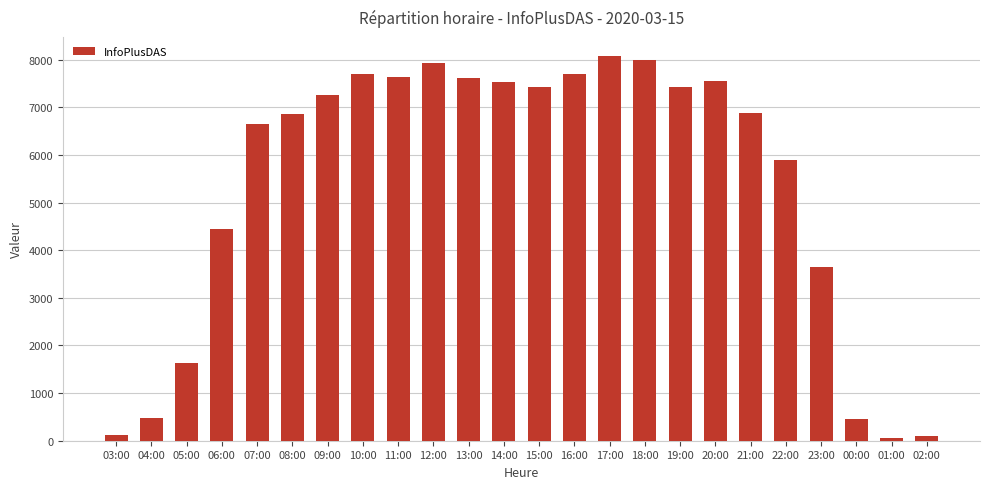

What is the change in value from 05:00 to 13:00?

+5982